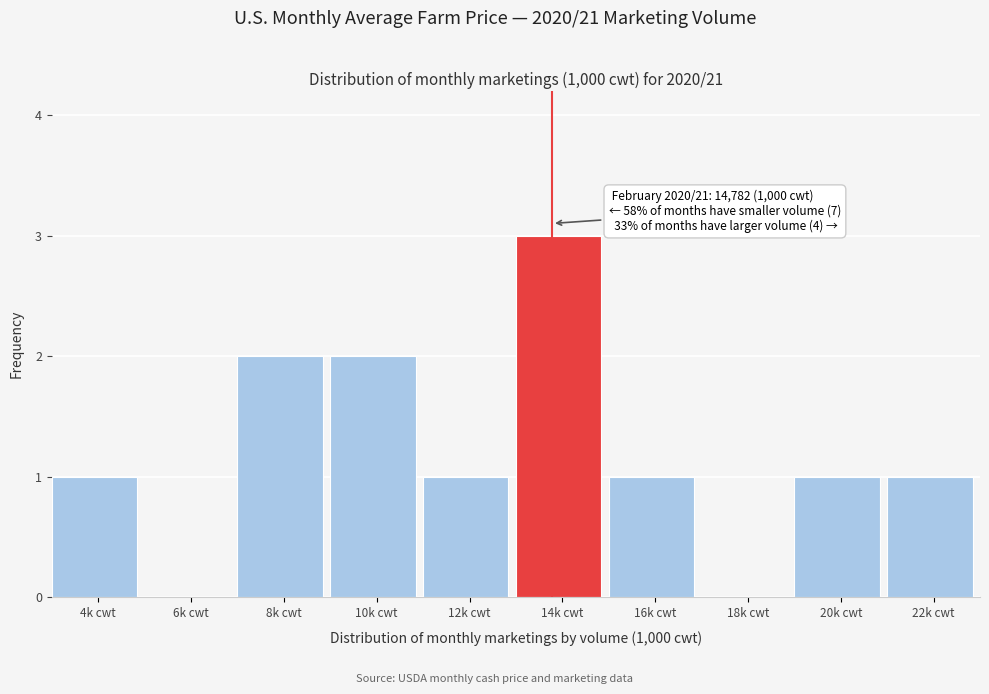

Reading left to right, what are all the values shown in this chart?

4k cwt=1	6k cwt=0	8k cwt=2	10k cwt=2	12k cwt=1	14k cwt=3	16k cwt=1	18k cwt=0	20k cwt=1	22k cwt=1